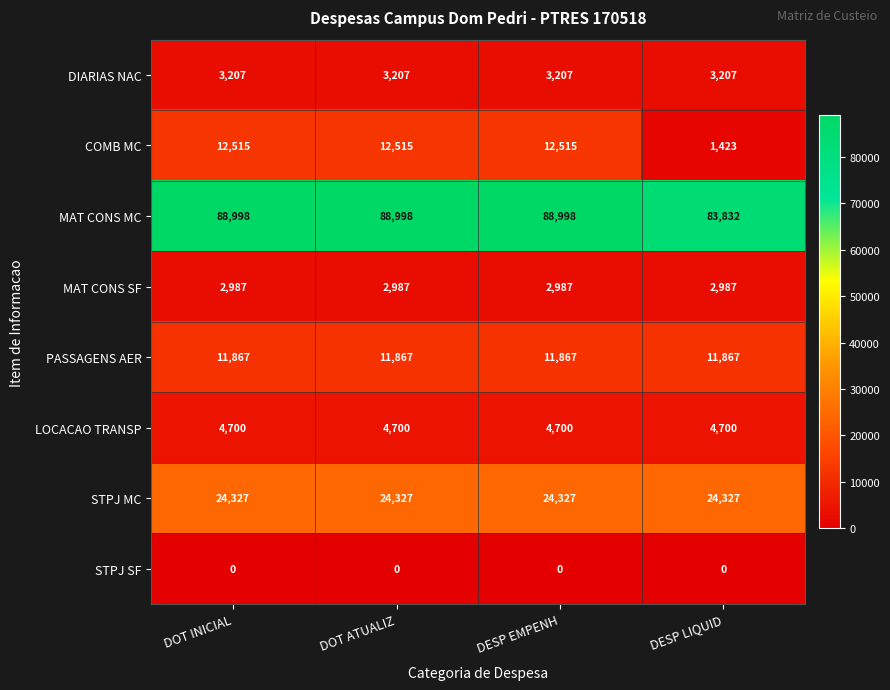

What is the total value across all series at DOT INICIAL?

148601